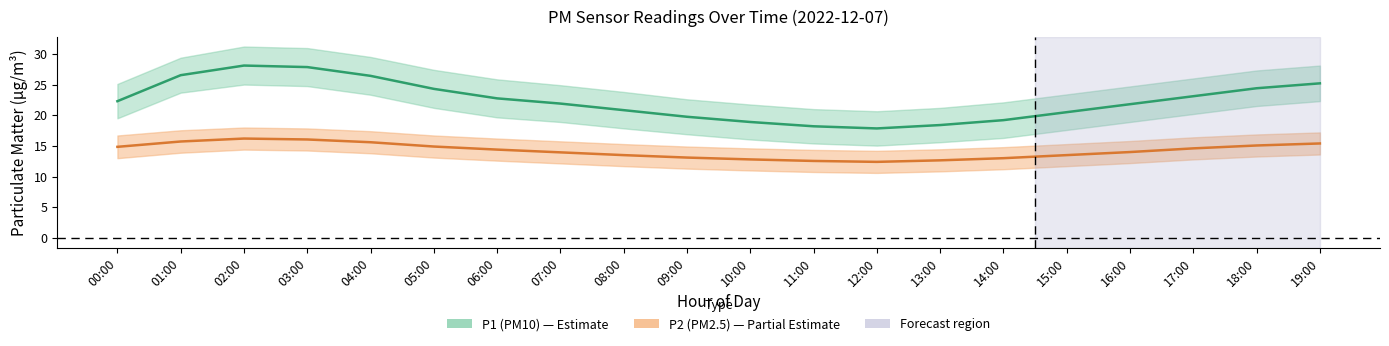

What is the difference between the P1 (PM10) values at 13:00 and 09:00?

1.4